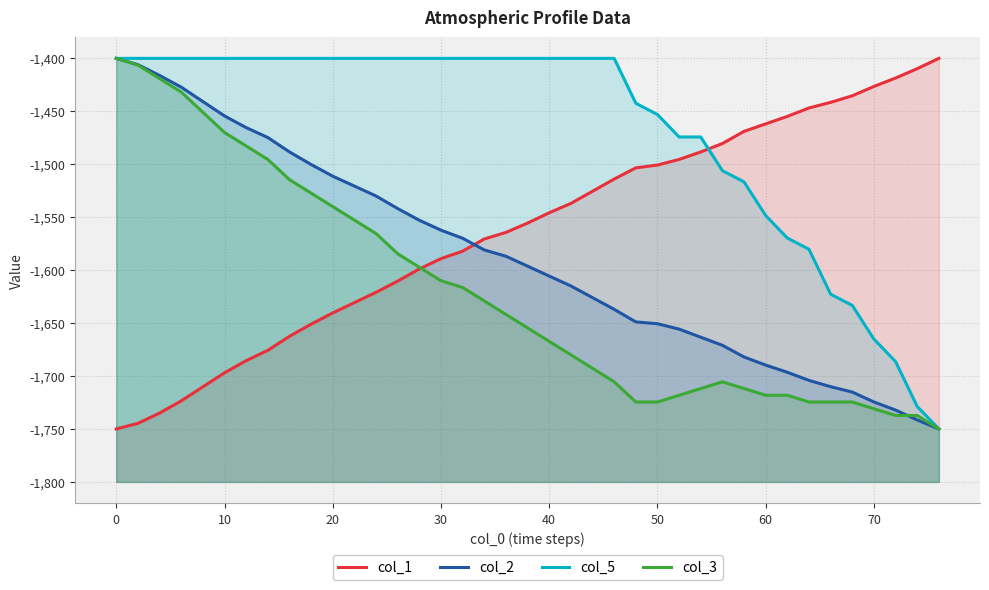

What is the value of the col_3 point at the 3rd from the left?

-1419.1